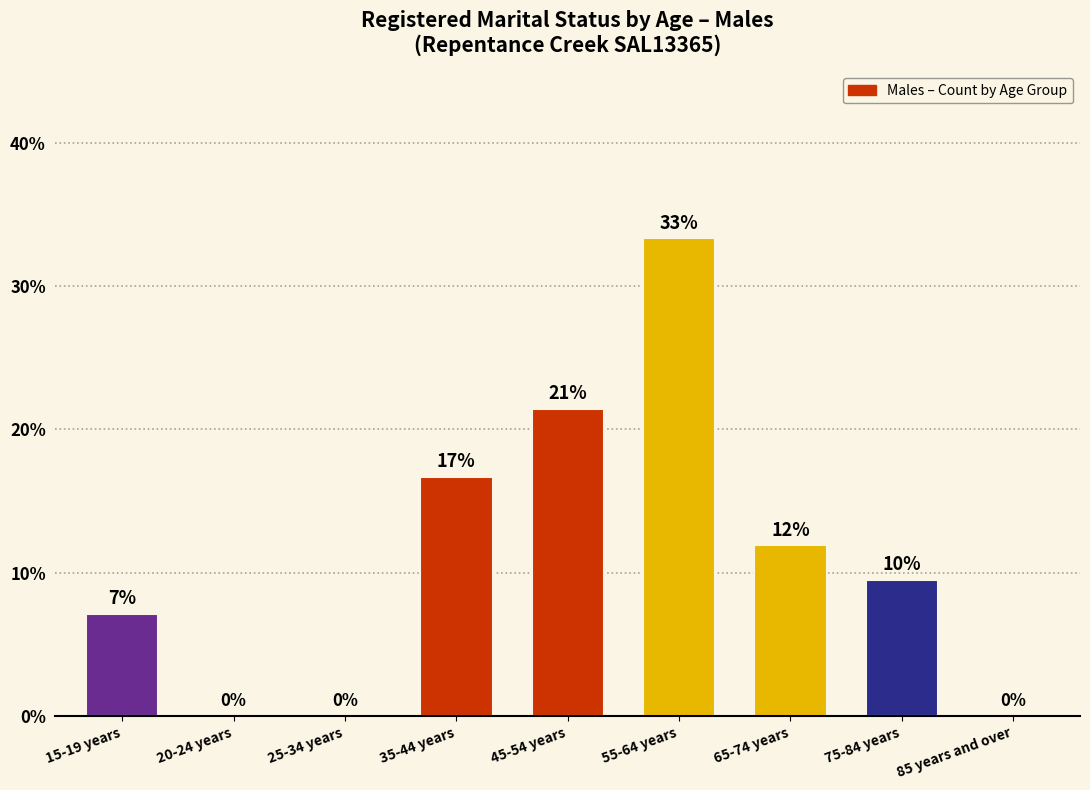

Reading right to left, extract all data points from this chart.

0.0	9.5	11.9	33.3	21.4	16.7	0.0	0.0	7.1